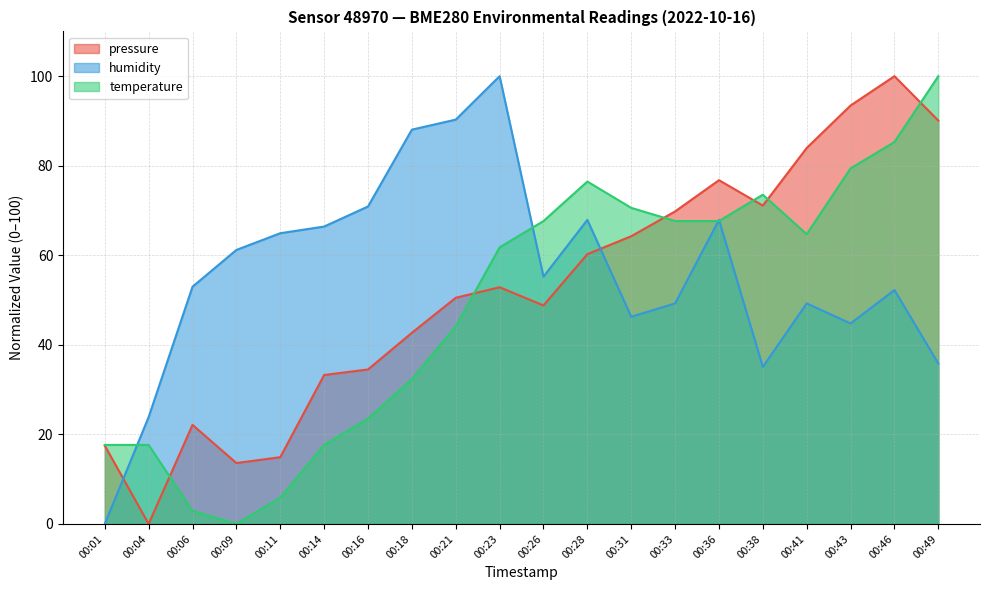

Which series has the largest range (max minus min)?

pressure